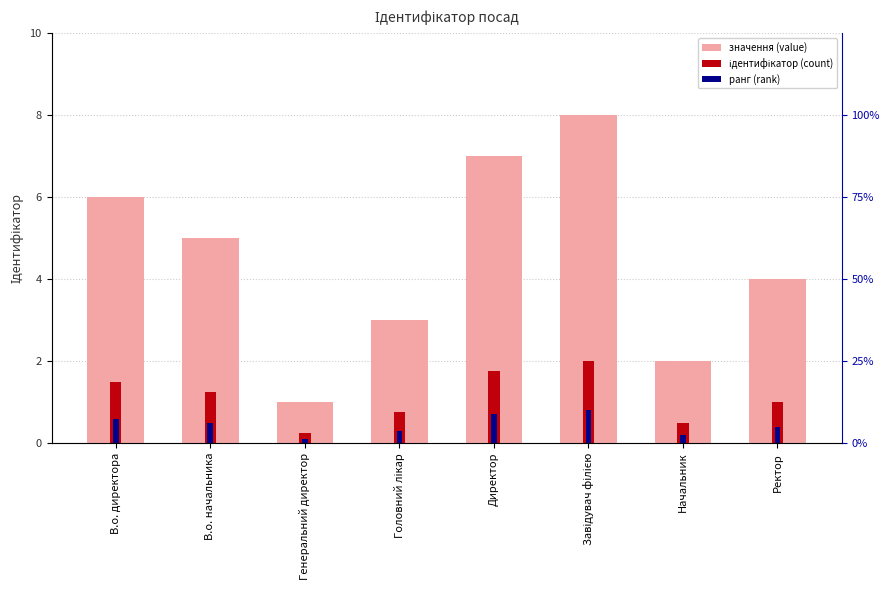

How many data points in ідентифікатор (count) are less than 1?

3